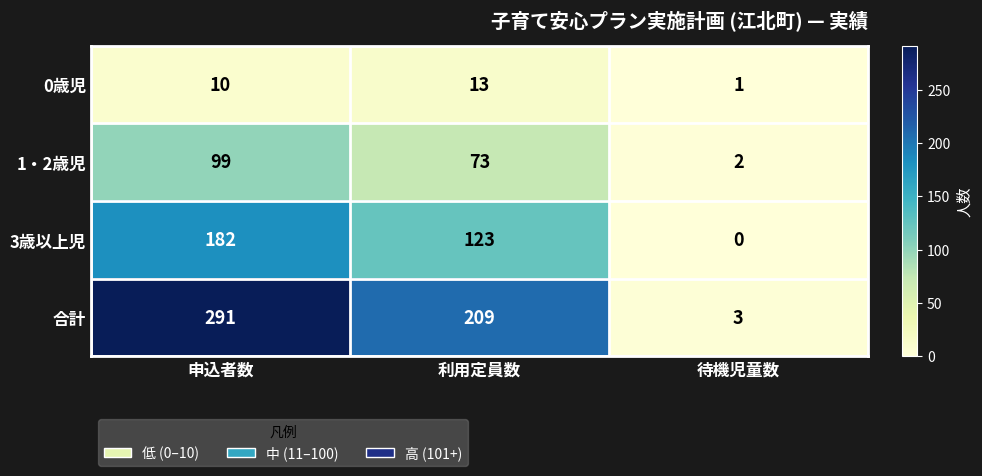

What is the difference between the maximum and second lowest values in the 3歳以上児 series?

59